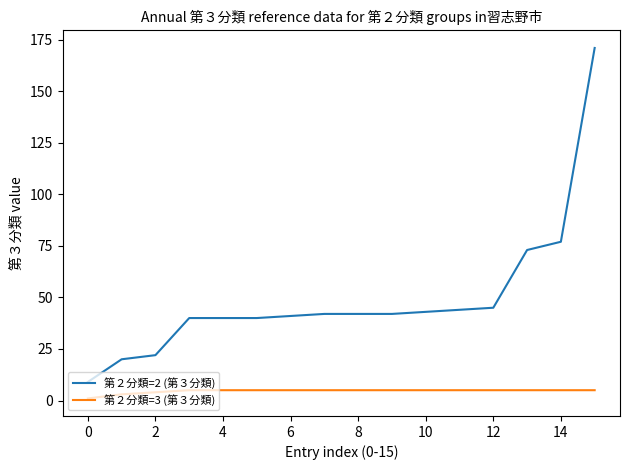

Which series has the largest total across all categories?

第２分類=2 (第３分類)